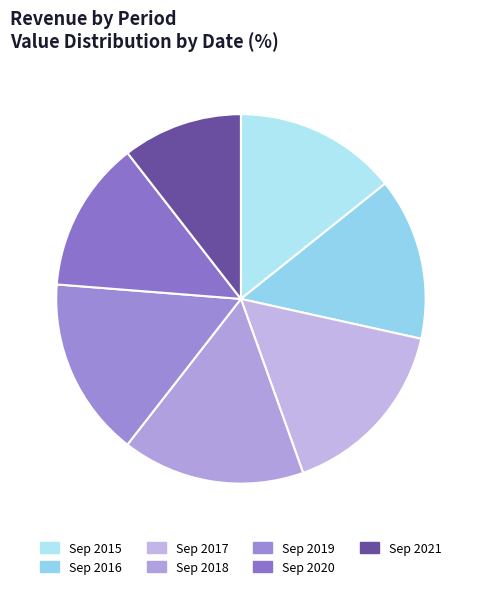

Which category has the biggest portion of the pie?

Sep 2017